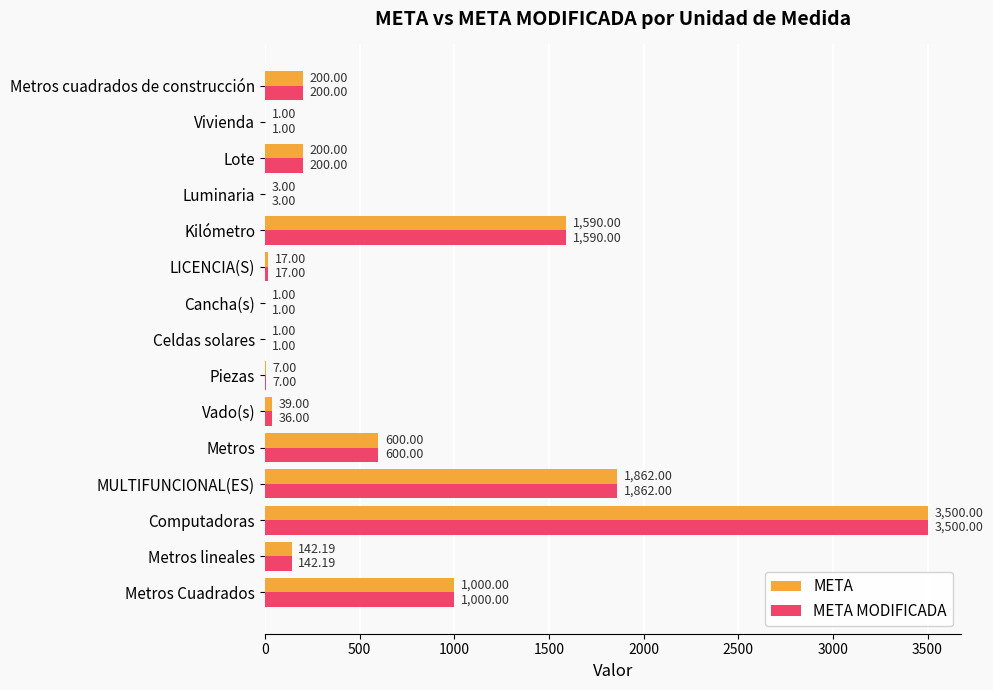

At which label is META closest to 1750?

MULTIFUNCIONAL(ES)